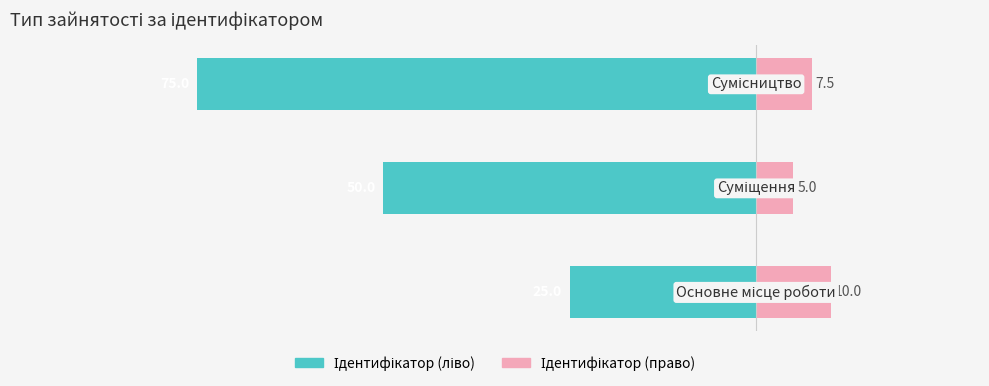

Count the Ідентифікатор (право) values in the range 5 to 10.

3